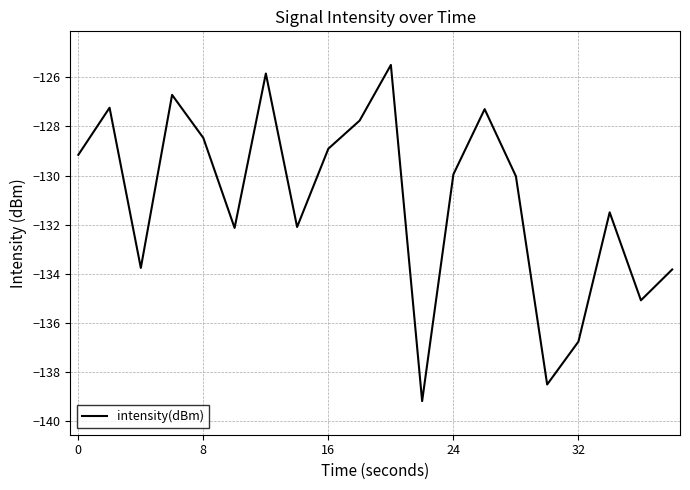

What is the difference between the maximum and minimum values?

13.7